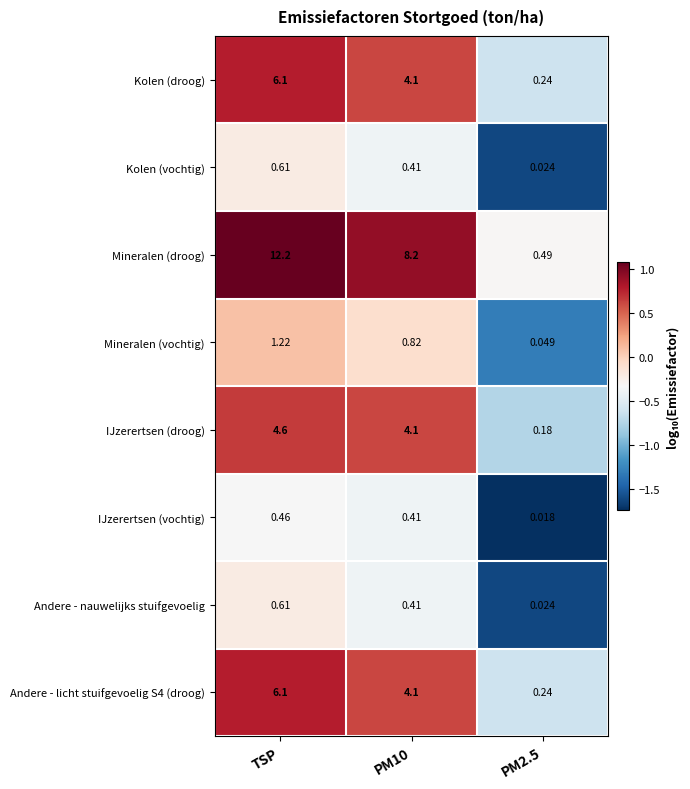

At which category is the sum across all series the highest?

TSP